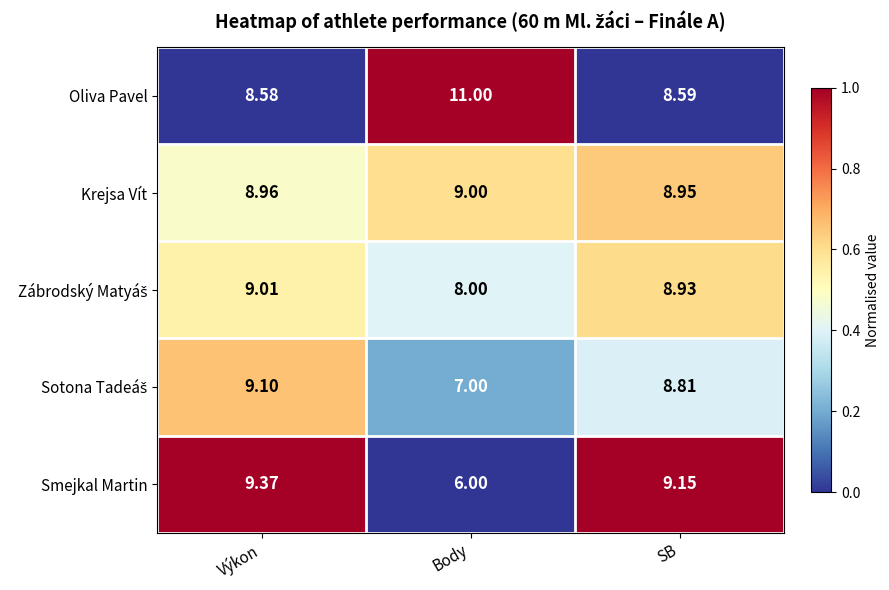

Which label corresponds to the smallest value in the chart?

Body